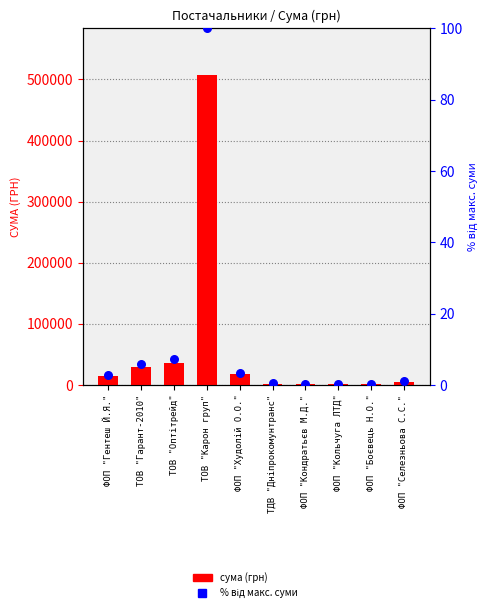

Which series has the largest total across all categories?

сума (грн)